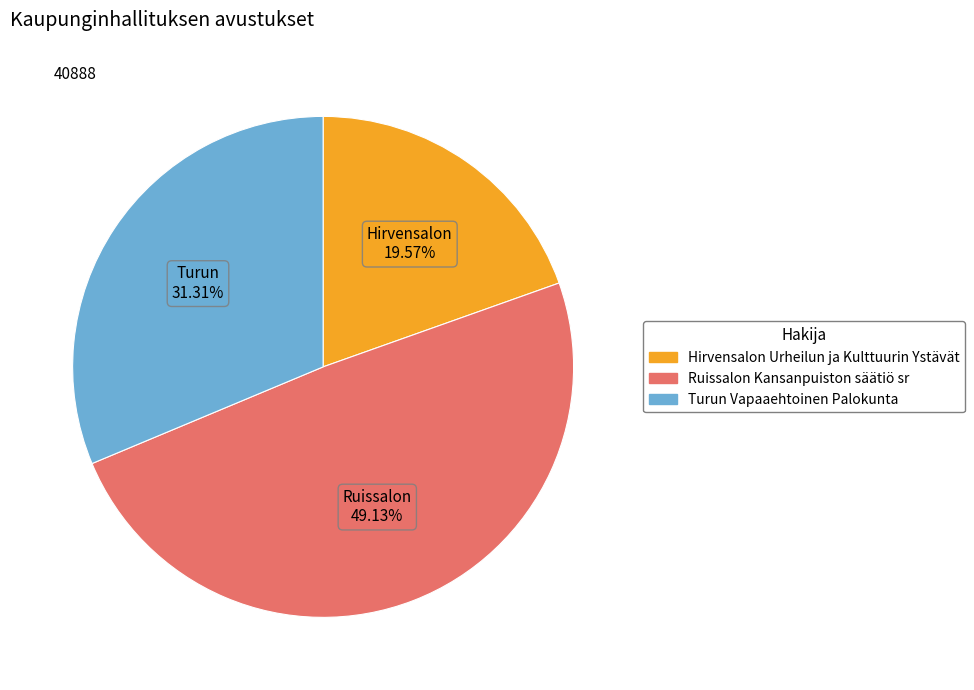

Which category has the smallest portion of the pie?

Hirvensalon Urheilun ja Kulttuurin Ystävät